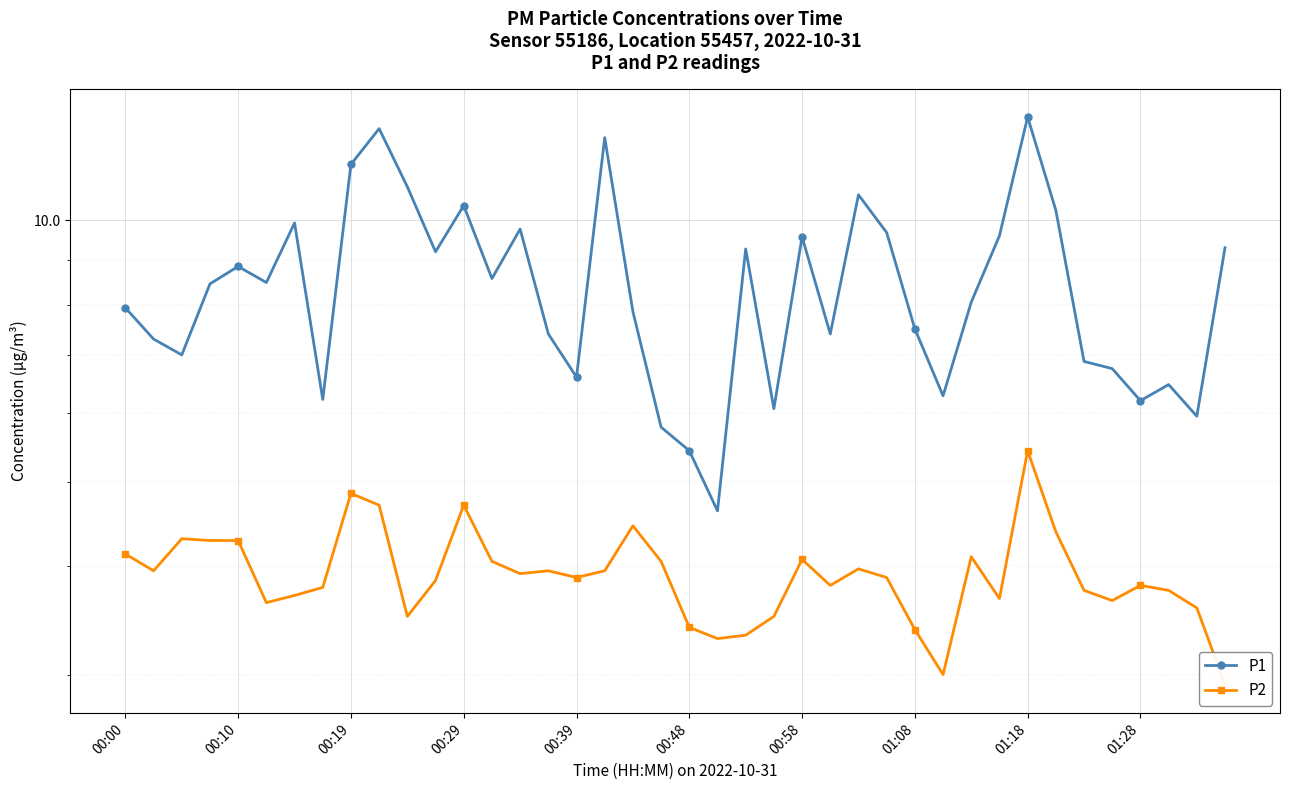

Where is P1 nearest to the value 8?

30